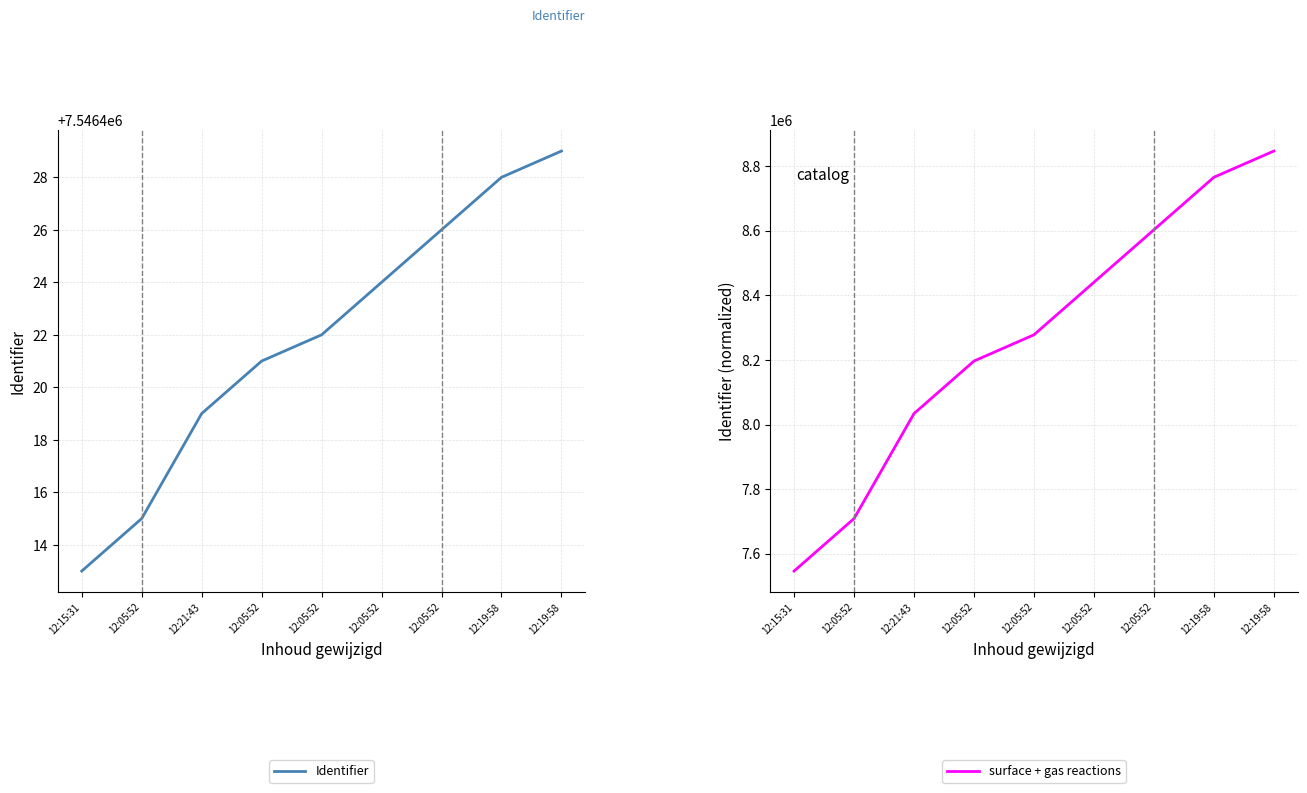

The Identifier series shows 7546415 at 12:05:52. True or false?

True